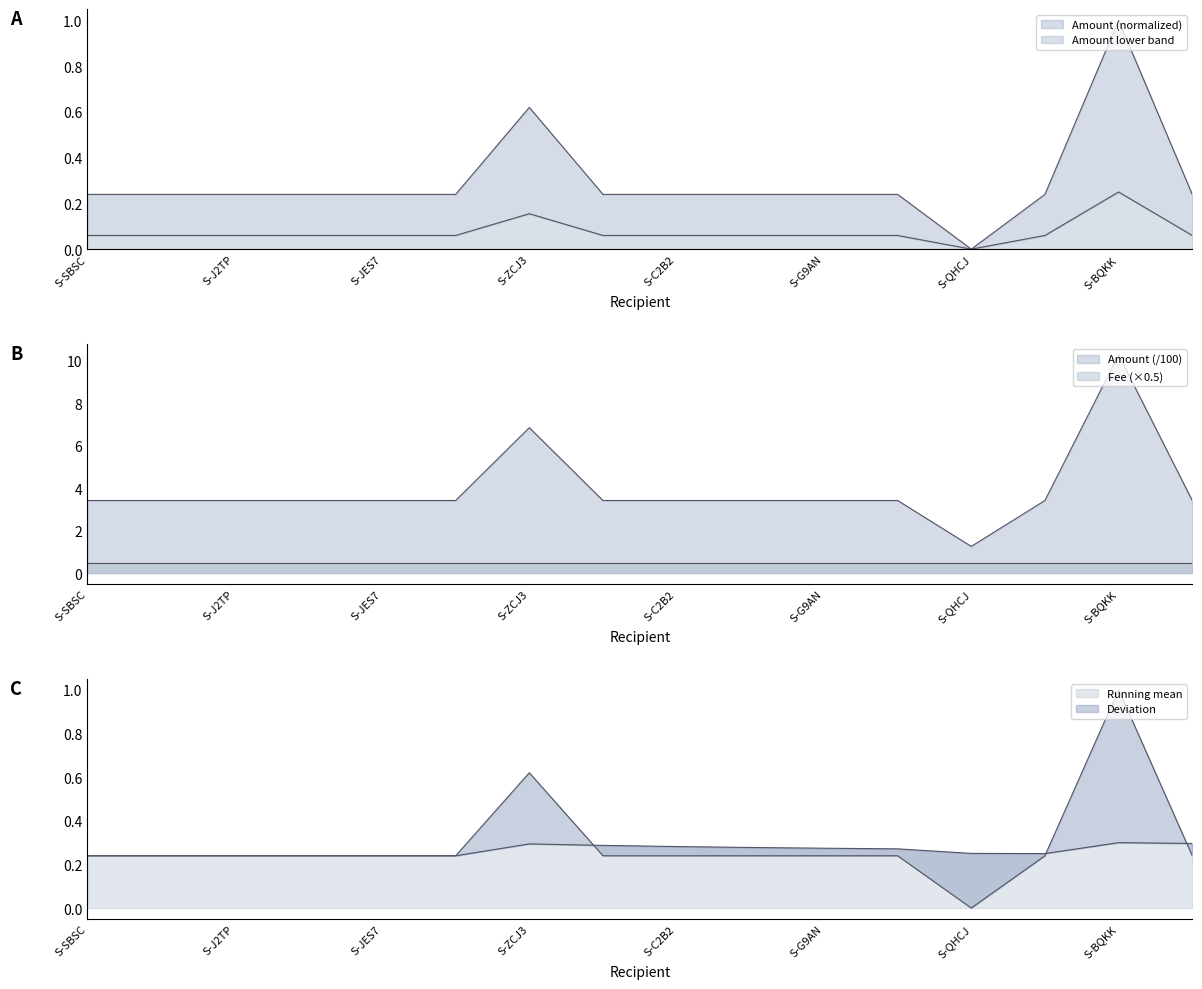

Does the chart have visible grid lines?

No